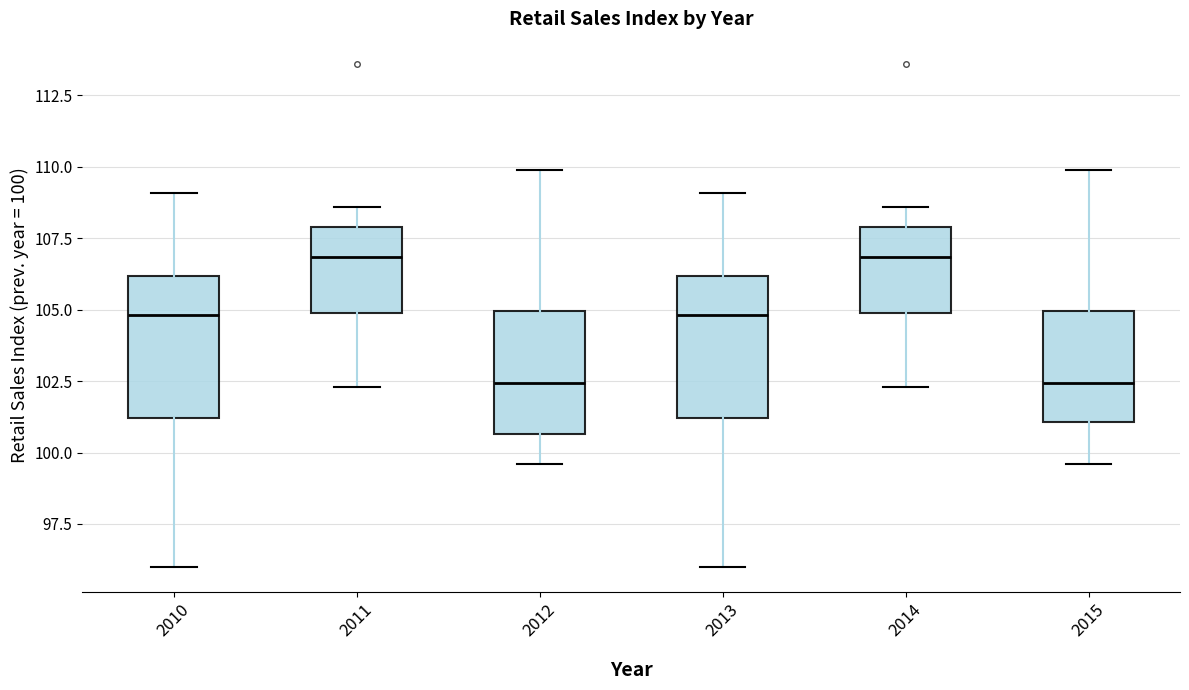

Where is the upper edge of the box at x = 2015 on the y-axis? The values are not printed on the chart, so give them approximately, as read against the axis.

105.0